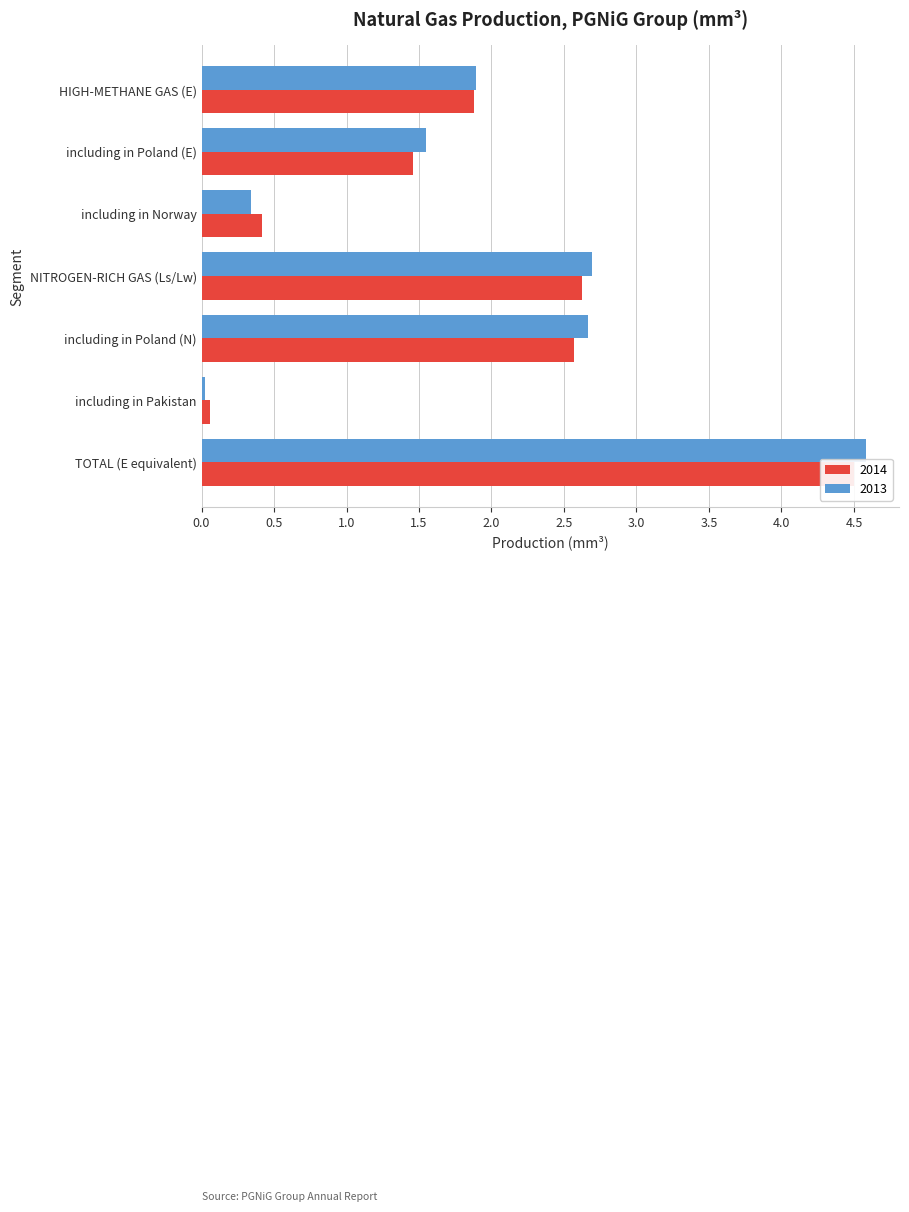

Does the chart contain any negative values?

No